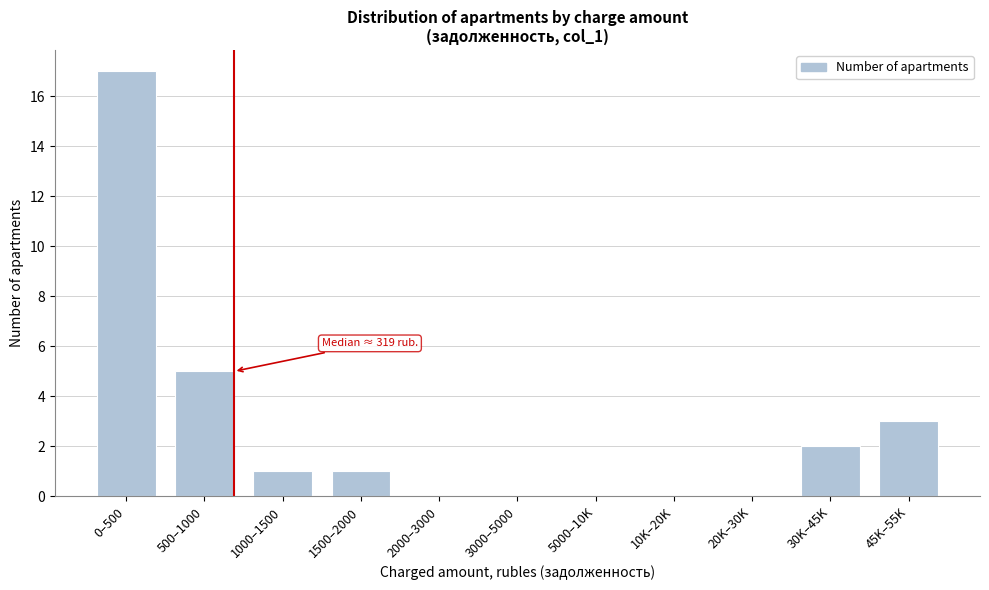

Reading left to right, extract all data points from this chart.

0–500=17	500–1000=5	1000–1500=1	1500–2000=1	2000–3000=0	3000–5000=0	5000–10K=0	10K–20K=0	20K–30K=0	30K–45K=2	45K–55K=3